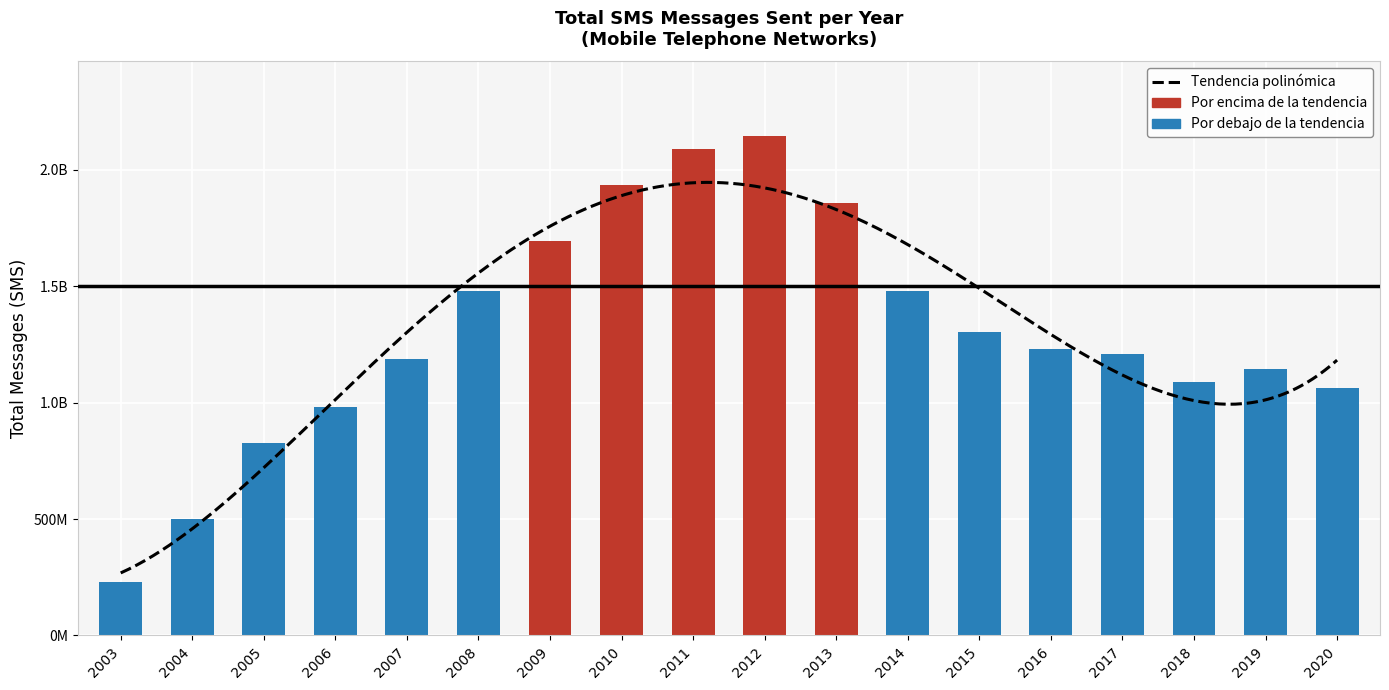

Reading right to left, transcribe all the data shown in this chart.

1064251517	1146360090	1086575673	1209678999	1230324940	1301314723	1480988920	1856070577	2143775147	2088486123	1934034596	1695114193	1481557346	1188918355	982954537	826781397	500588380	229626272